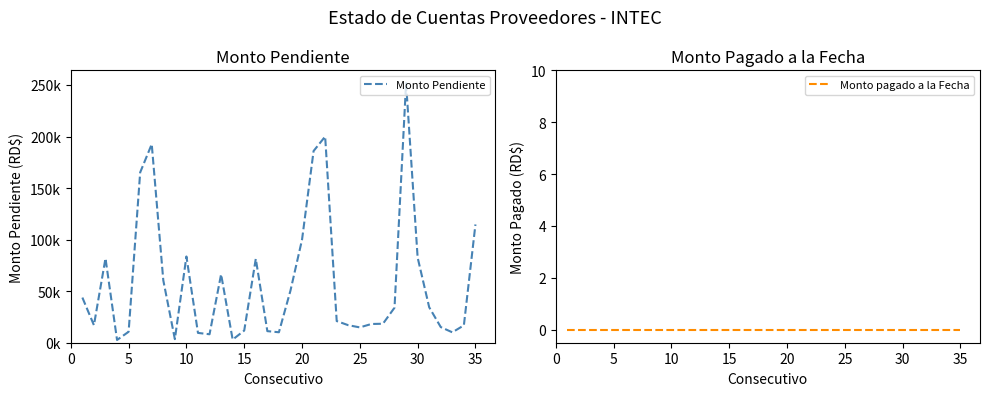

What is the maximum value for Monto Pendiente?

251753.0